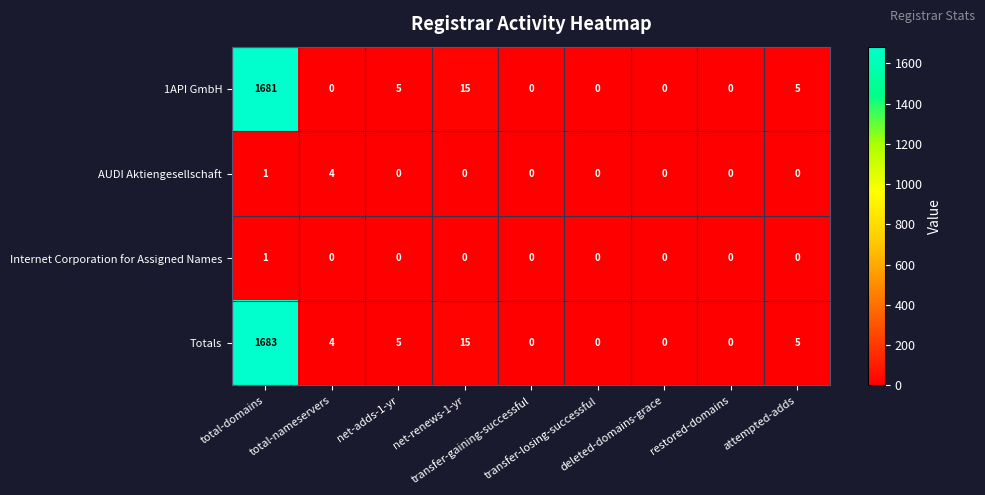

Which series has the largest total across all categories?

Totals